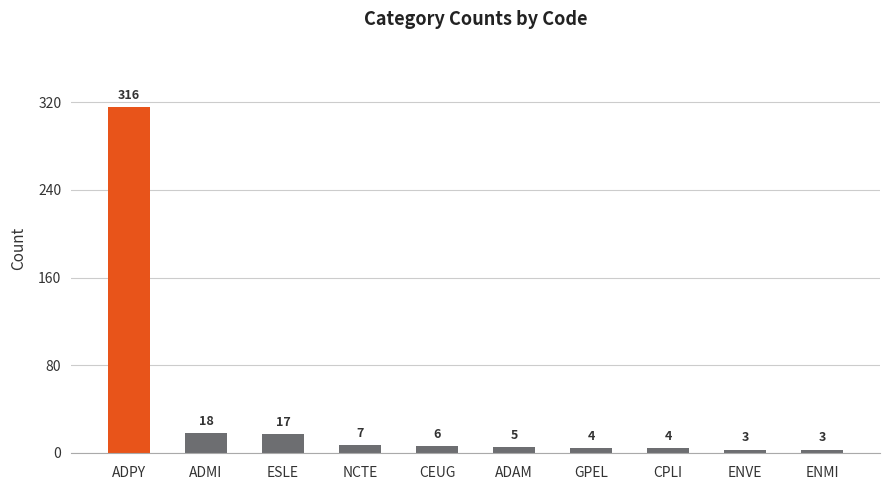

What is the label of the 8th bar from the right?

ESLE